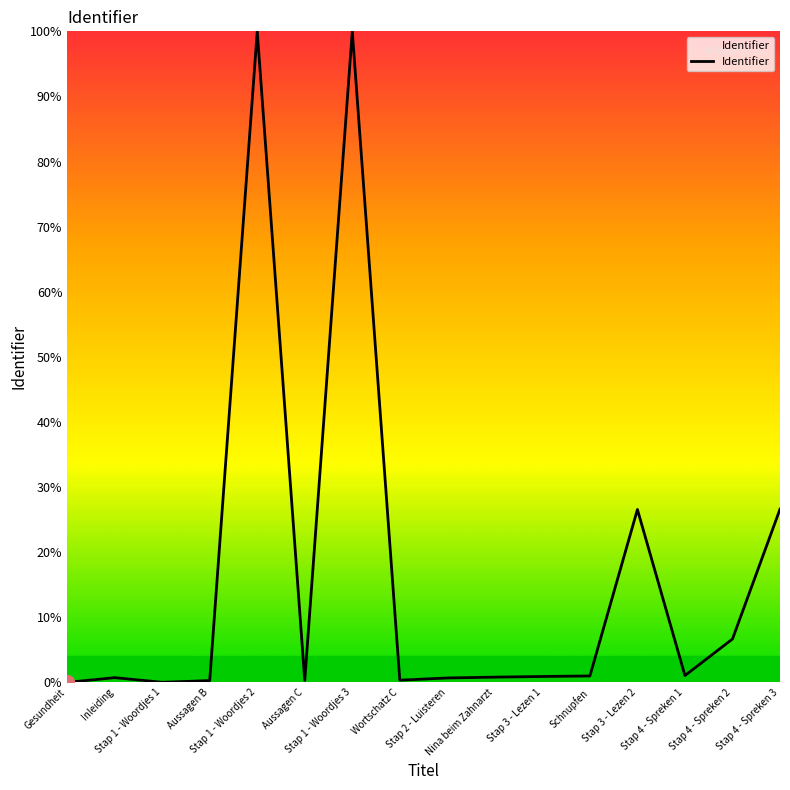

What is the greatest value displayed?

100.0